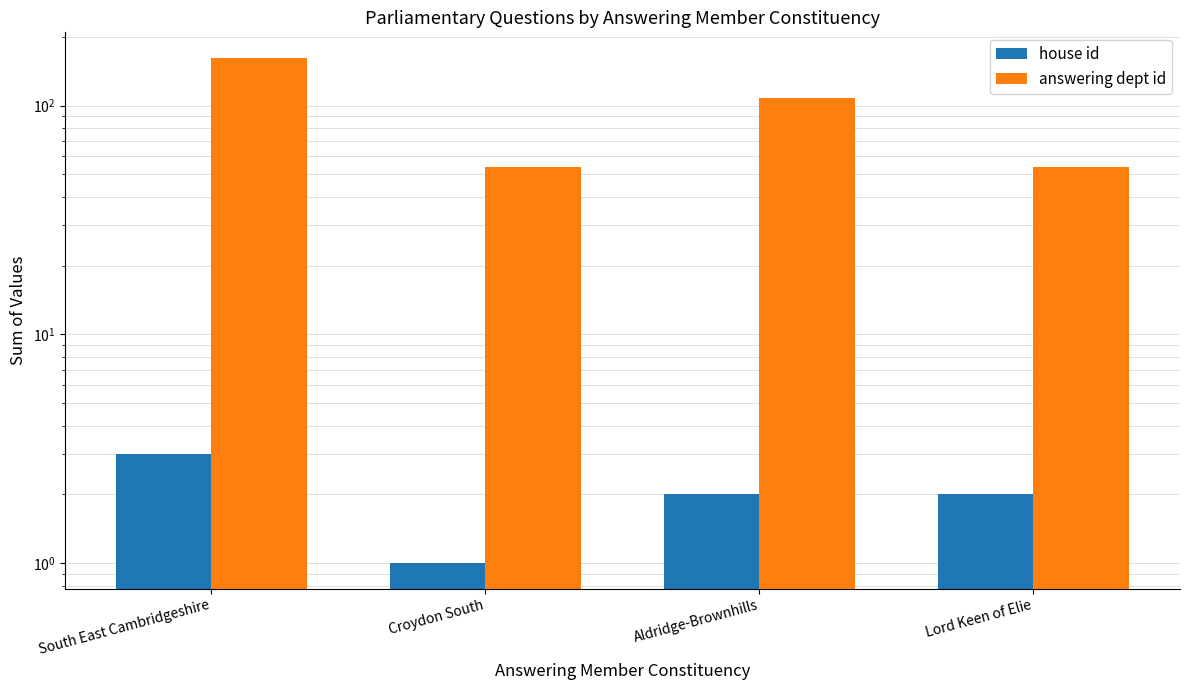

Between Lord Keen of Elie and Aldridge-Brownhills, which is larger?

Lord Keen of Elie